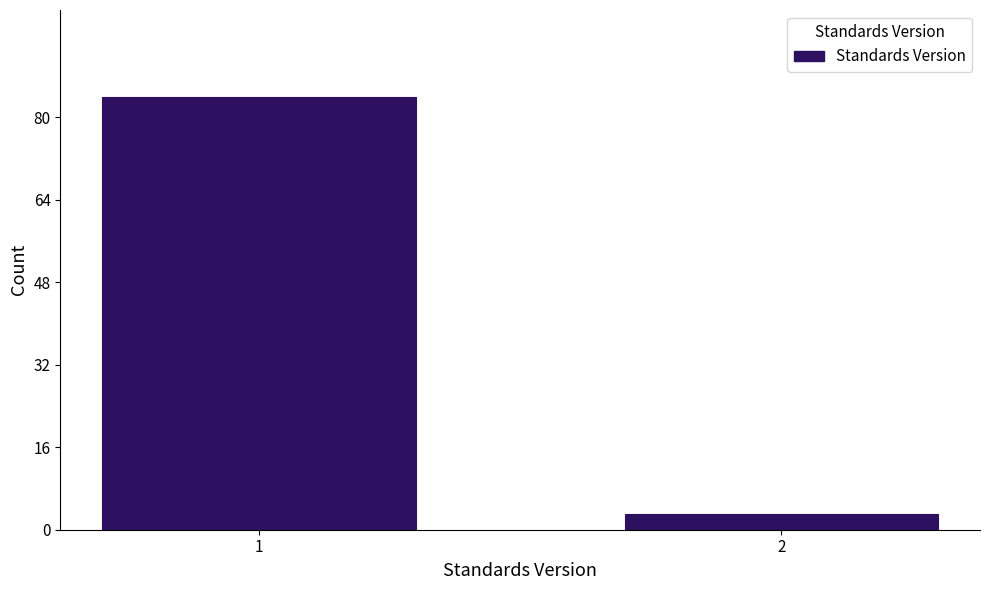

Reading right to left, what are all the values shown in this chart?

2=3	1=84